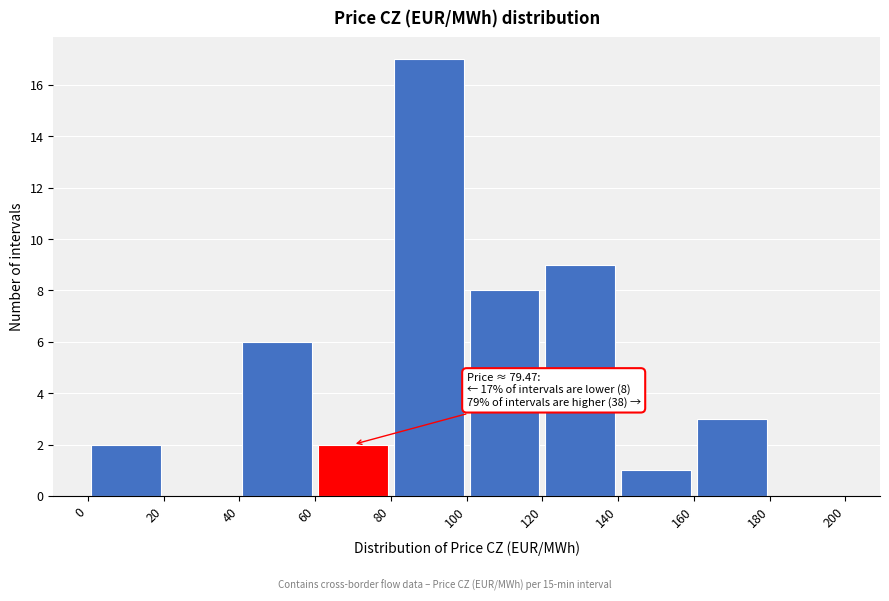

Over which range of the x-axis is the bar tallest?

80 to 100